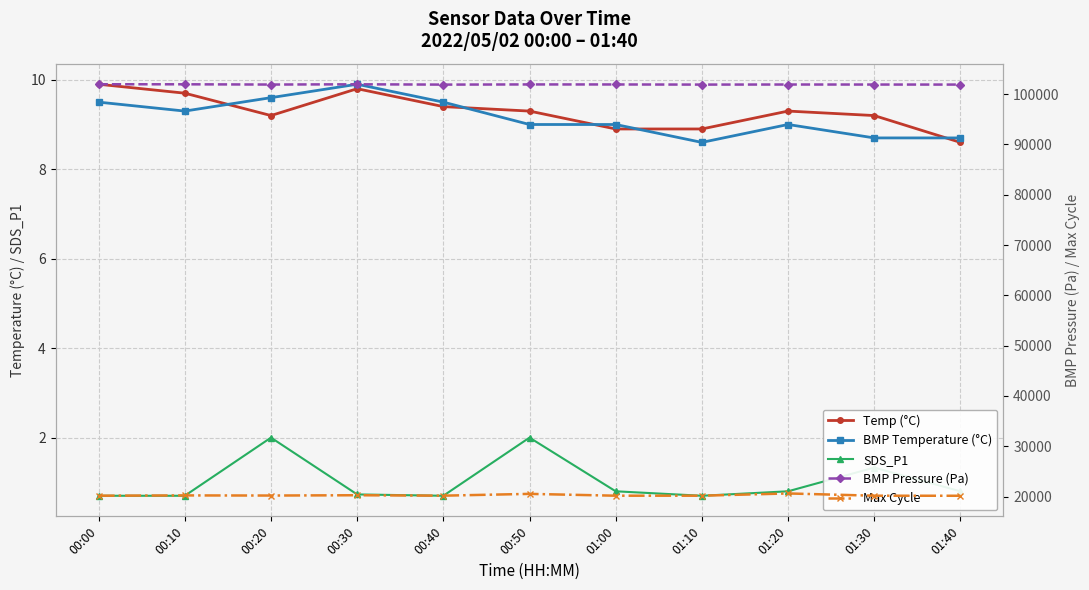

What is the label of the 11th point from the right?

00:00